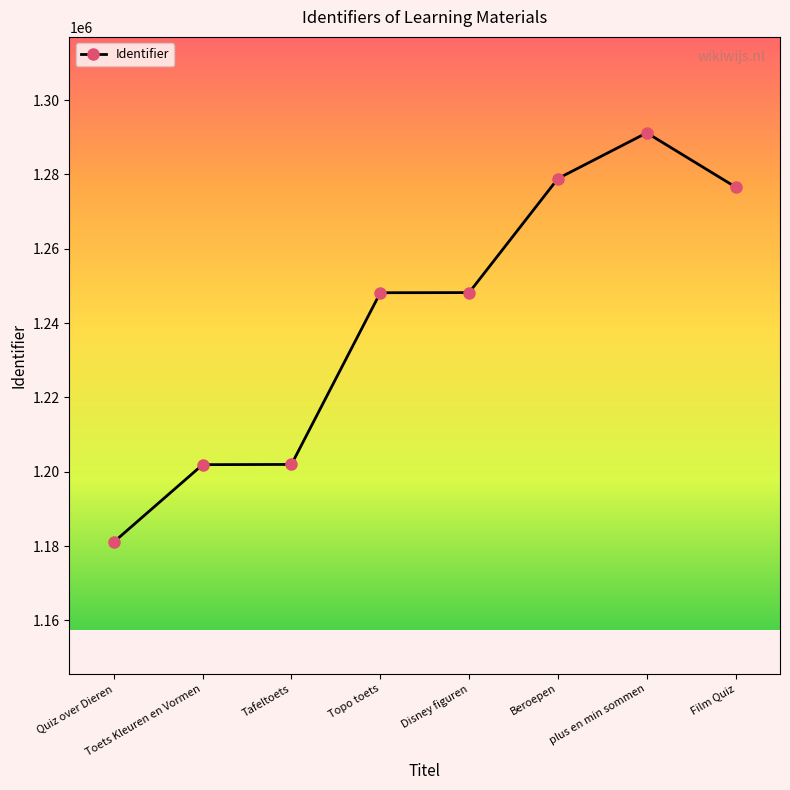

The chart shows a value of 699570 at Toets Kleuren en Vormen. True or false?

False